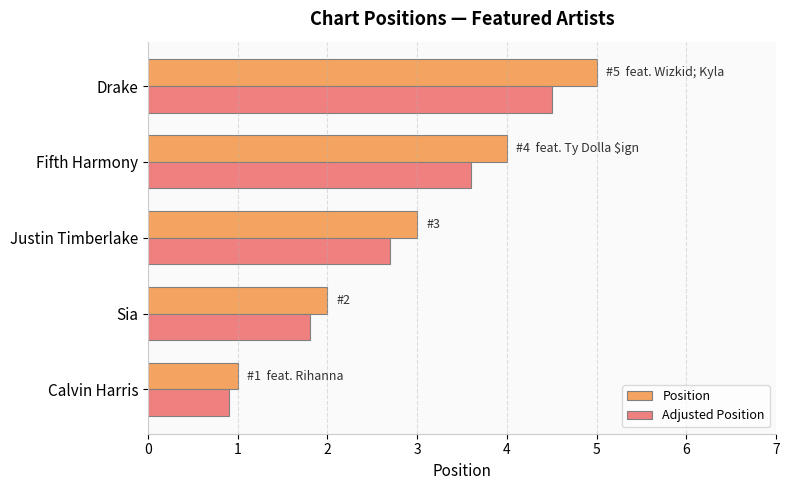

True or false: Adjusted Position has a value of 6.0 at Fifth Harmony.

False